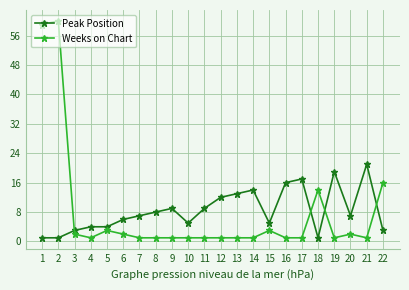

What is the maximum value shown in the chart?

60